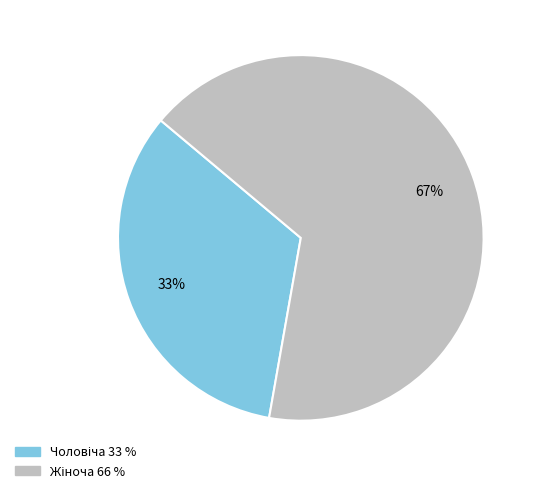

To the nearest percent, what is the average slice percentage?

50%